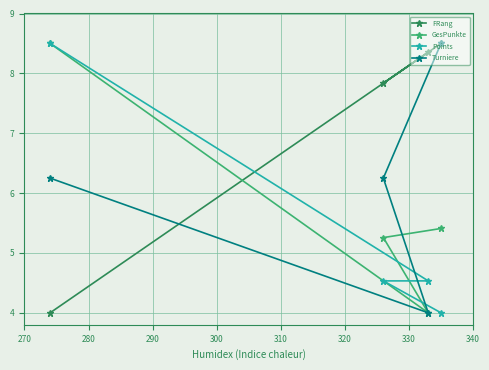

What is the maximum value shown in the chart?

8.5